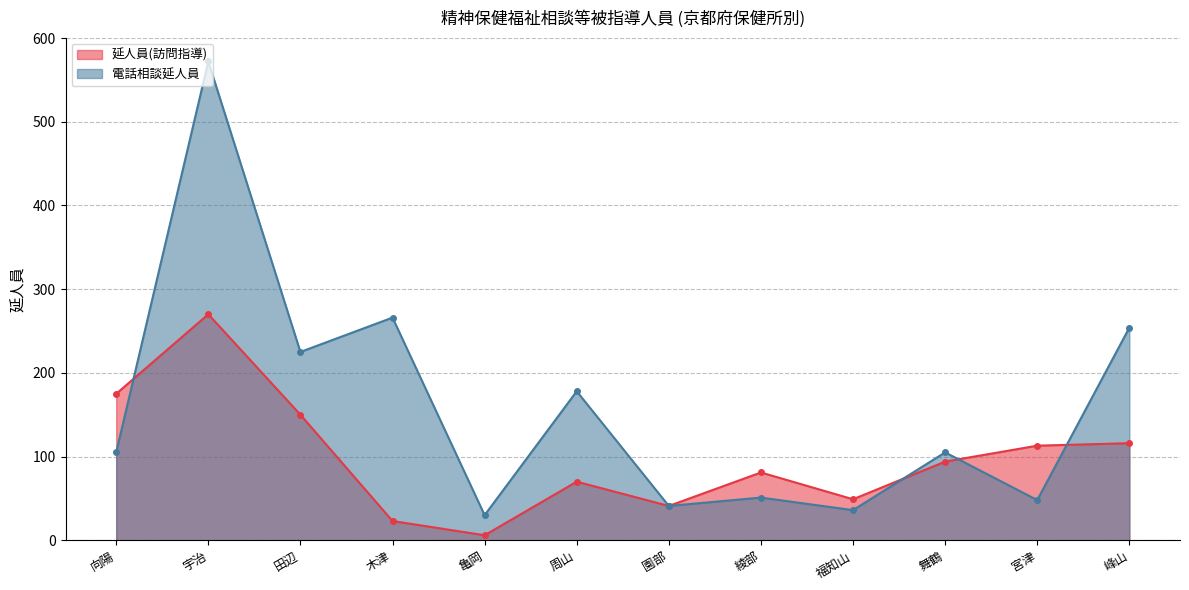

Does the chart have visible grid lines?

Yes